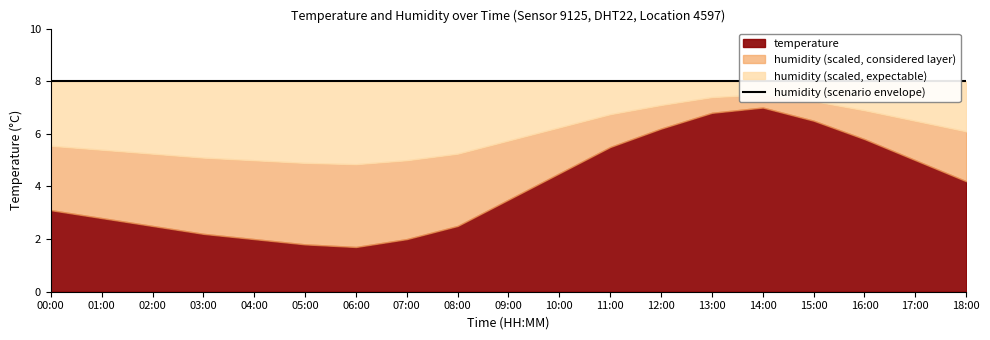

Reading right to left, transcribe all the data shown in this chart.

temperature: 18:00=4.2	17:00=5.0	16:00=5.8	15:00=6.5	14:00=7.0	13:00=6.8	12:00=6.2	11:00=5.5	10:00=4.5	09:00=3.5	08:00=2.5	07:00=2.0	06:00=1.7	05:00=1.8	04:00=2.0	03:00=2.2	02:00=2.5	01:00=2.8	00:00=3.1
humidity: 18:00=99.9	17:00=99.9	16:00=99.9	15:00=99.9	14:00=99.9	13:00=99.9	12:00=99.9	11:00=99.9	10:00=99.9	09:00=99.9	08:00=99.9	07:00=99.9	06:00=99.9	05:00=99.9	04:00=99.9	03:00=99.9	02:00=99.9	01:00=99.9	00:00=99.9